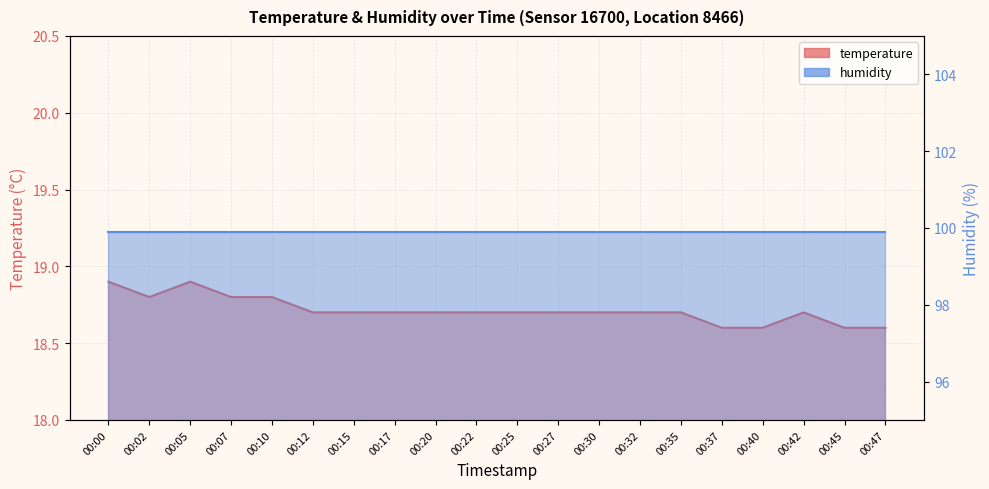

True or false: the data has more than 2 interior local peaks.

False